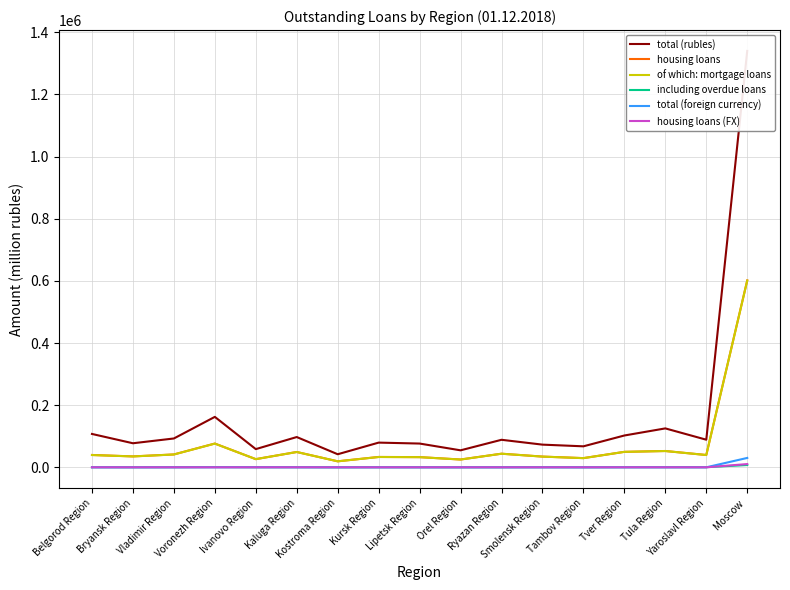

Rank the series by their maximum value, from highest to lowest.

total (rubles), housing loans, of which: mortgage loans, total (foreign currency), housing loans (FX), including overdue loans